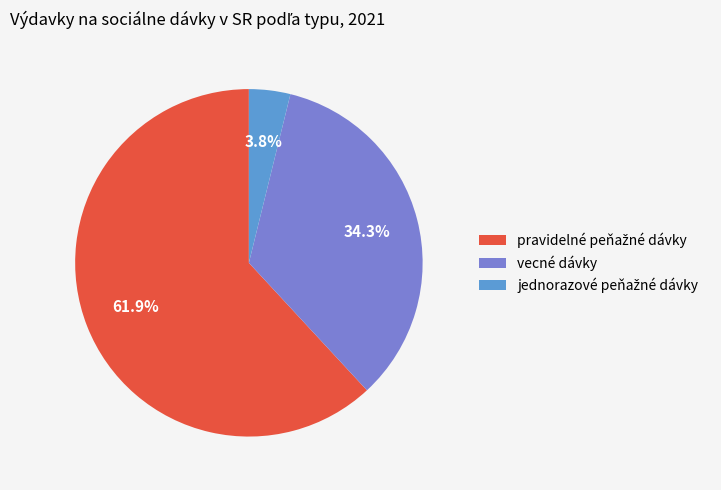

Does any single category account for the majority?

Yes